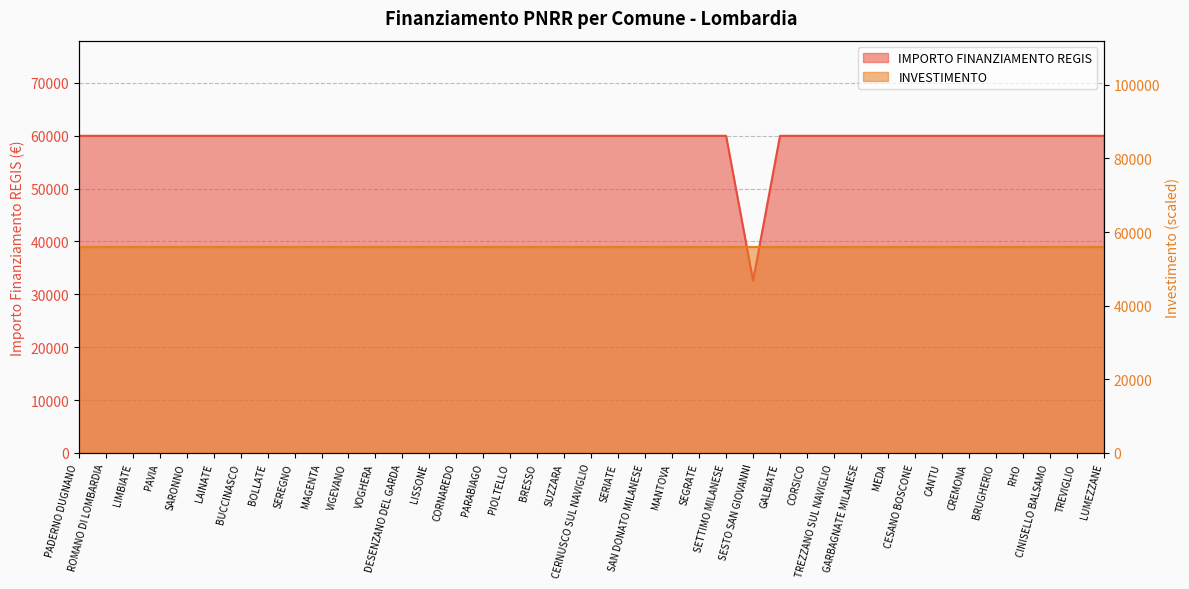

Reading left to right, what are all the values shown in this chart?

PADERNO DUGNANO=59966	ROMANO DI LOMBARDIA=59966	LIMBIATE=59966	PAVIA=59966	SARONNO=59966	LAINATE=59966	BUCCINASCO=59966	BOLLATE=59966	SEREGNO=59966	MAGENTA=59966	VIGEVANO=59966	VOGHERA=59966	DESENZANO DEL GARDA=59966	LISSONE=59966	CORNAREDO=59966	PARABIAGO=59966	PIOLTELLO=59966	BRESSO=59966	SUZZARA=59966	CERNUSCO SUL NAVIGLIO=59966	SERIATE=59966	SAN DONATO MILANESE=59966	MANTOVA=59966	SEGRATE=59966	SETTIMO MILANESE=59966	SESTO SAN GIOVANNI=32589	GALBIATE=59966	CORSICO=59966	TREZZANO SUL NAVIGLIO=59966	GARBAGNATE MILANESE=59966	MEDA=59966	CESANO BOSCONE=59966	CANTU=59966	CREMONA=59966	BRUGHERIO=59966	RHO=59966	CINISELLO BALSAMO=59966	TREVIGLIO=59966	LUMEZZANE=59966